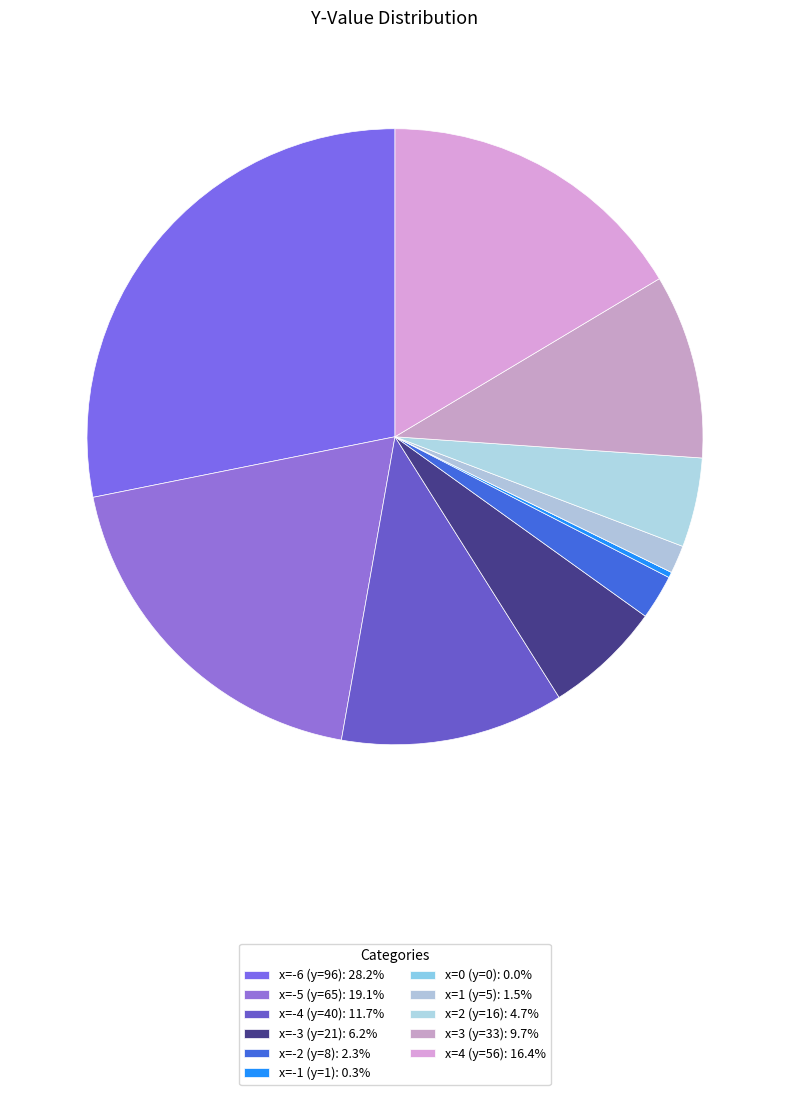

Rank the categories by value from highest to lowest.

x=-6 (y=96), x=-5 (y=65), x=4 (y=56), x=-4 (y=40), x=3 (y=33), x=-3 (y=21), x=2 (y=16), x=-2 (y=8), x=1 (y=5), x=-1 (y=1), x=0 (y=0)